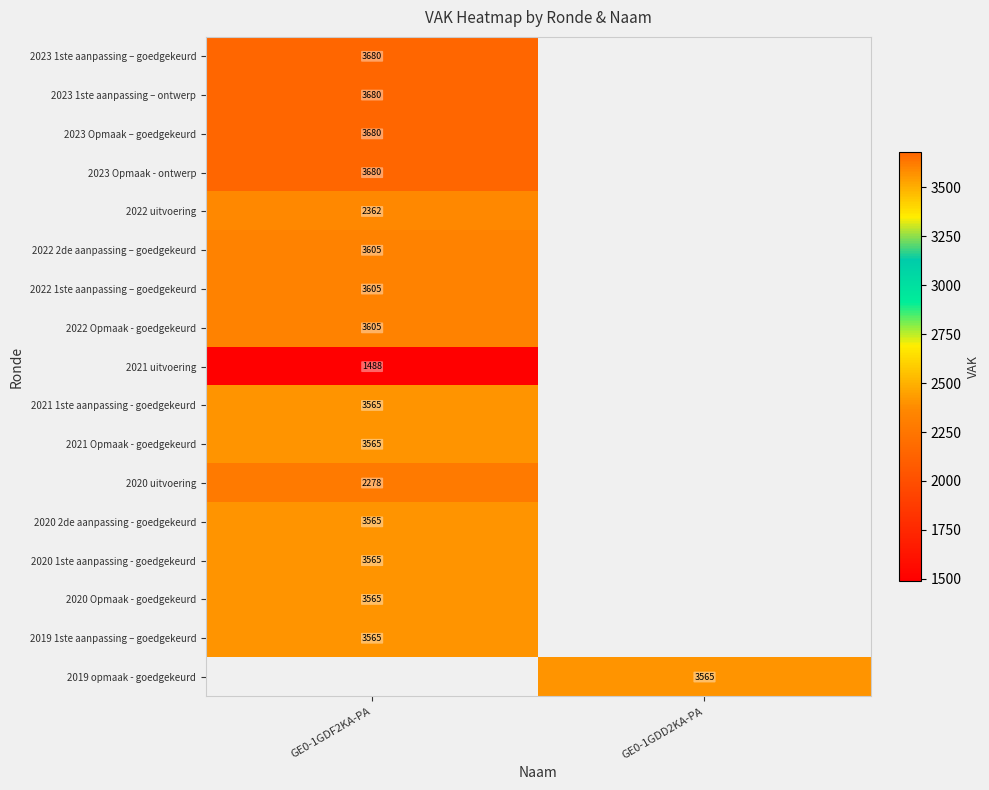

Is it true that 2023 1ste aanpassing – ontwerp equals 811 at GE0-1GDF2KA-PA?

False